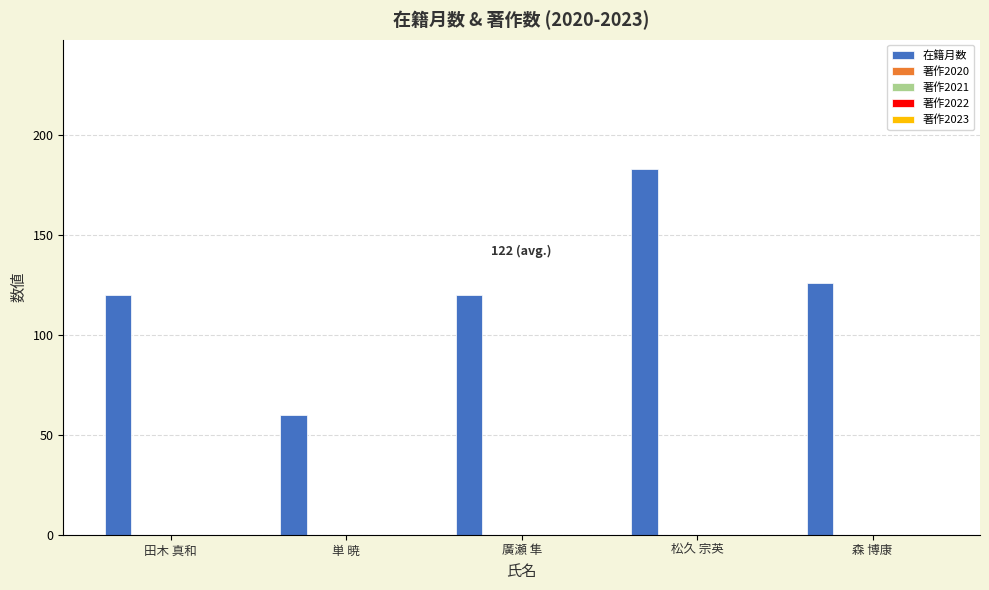

Does the chart contain stacked bars?

No